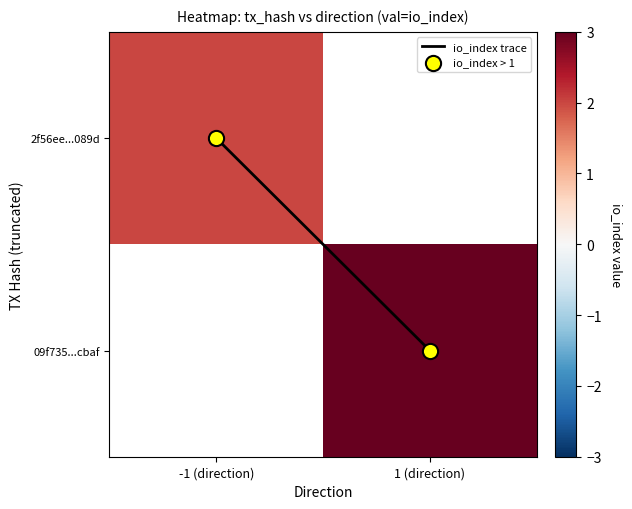

Is it true that io_index > 1 equals 0.5 at -1 (direction)?

False